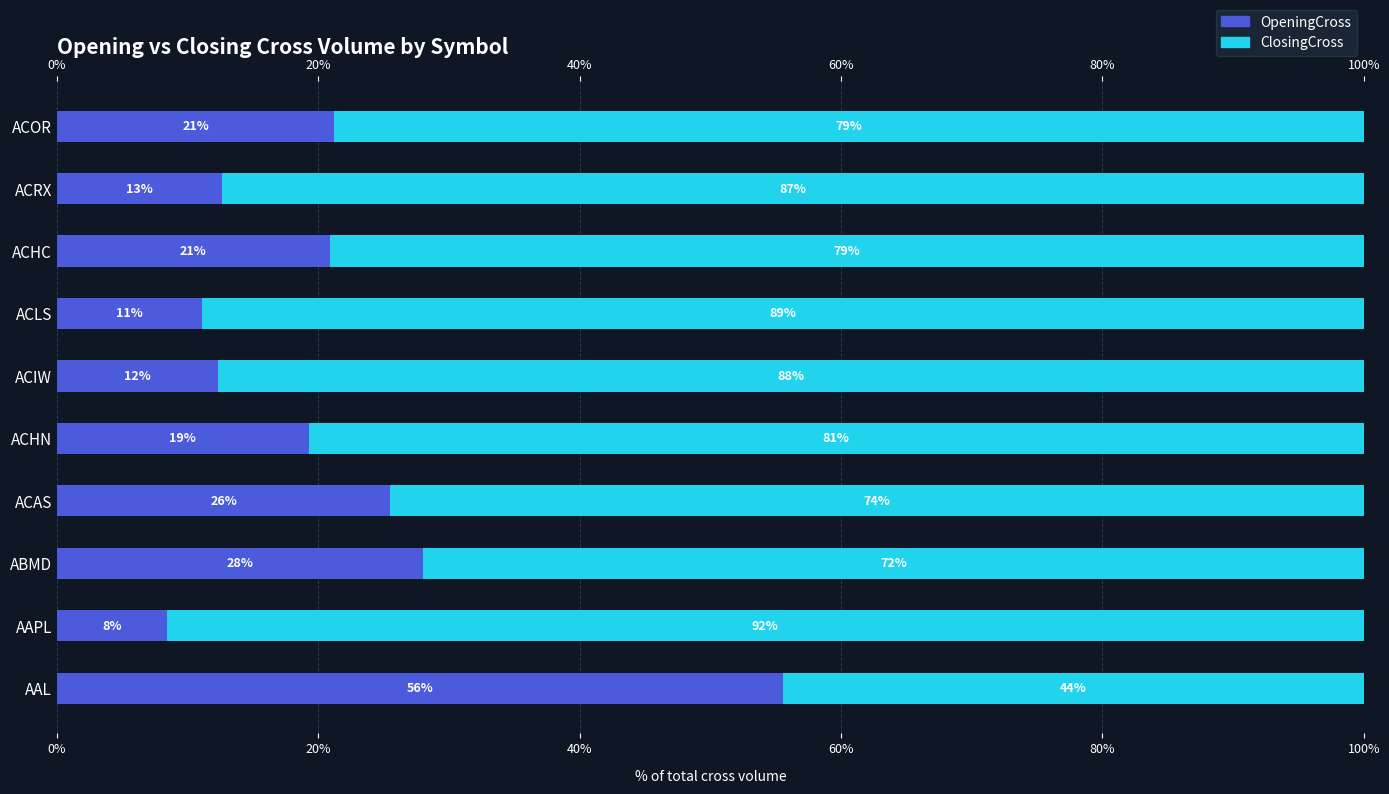

True or false: ClosingCross has a value of 27.3 at ACRX.

False